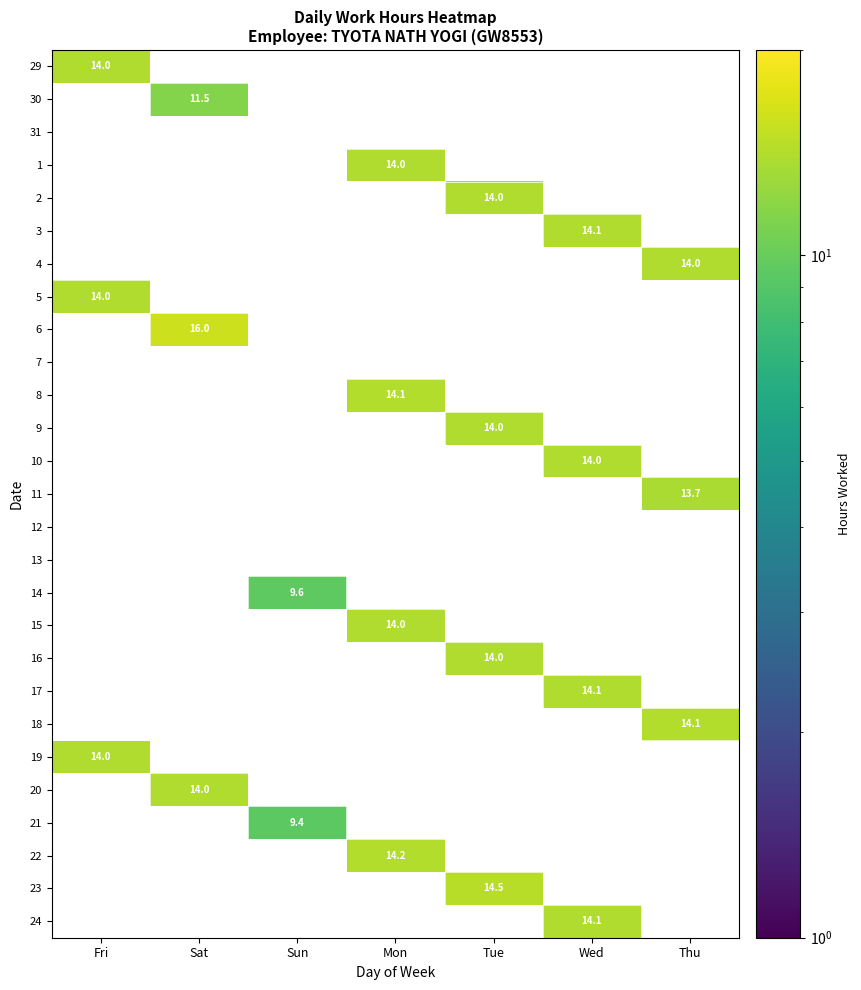

Is the value of 3 at Tue greater than the value of 5 at Sun?

No